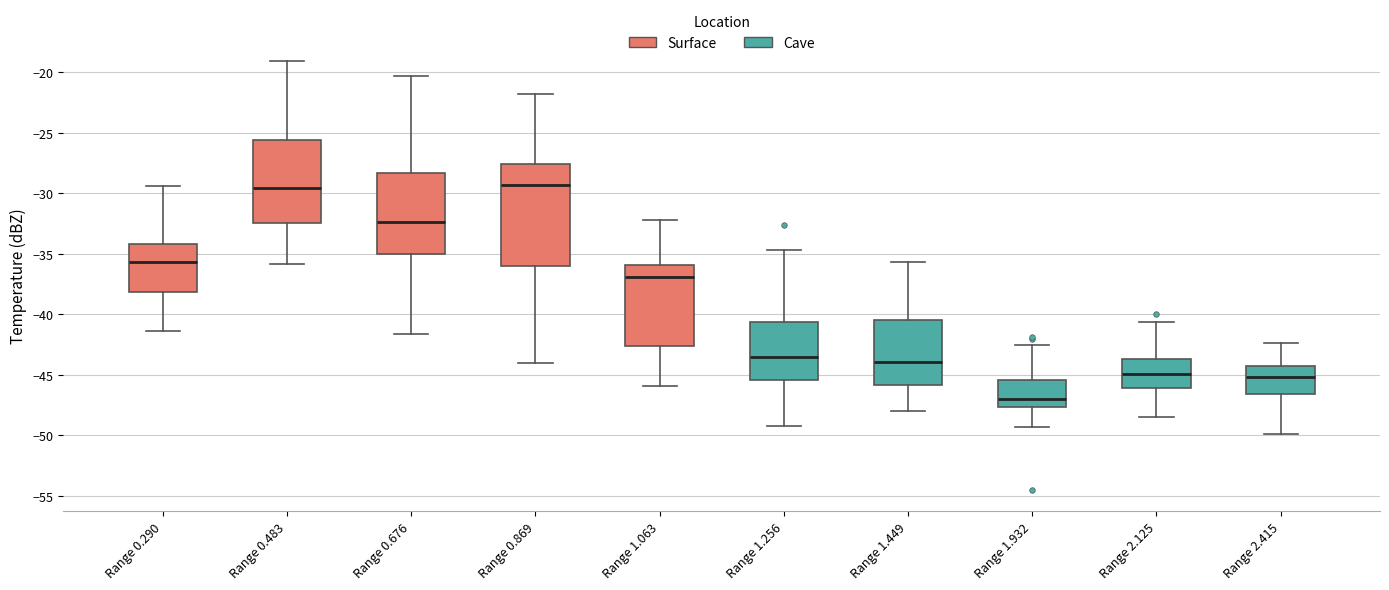

Reading left to right, transcribe this box plot: for each box, give where its median line is, the range the box spans, and where its two whiskers end, as read against the y-axis. The values are not printed on the chart, so give them approximately, as read against the axis.

Range 0.290: median -35.5, box -38.0 to -34.0, whiskers -41.5 to -29.5
Range 0.483: median -29.5, box -32.5 to -25.5, whiskers -36.0 to -19.0
Range 0.676: median -32.5, box -35.0 to -28.5, whiskers -41.5 to -20.5
Range 0.869: median -29.5, box -36.0 to -27.5, whiskers -44.0 to -22.0
Range 1.063: median -37.0, box -42.5 to -36.0, whiskers -46.0 to -32.0
Range 1.256: median -43.5, box -45.5 to -40.5, whiskers -49.0 to -34.5
Range 1.449: median -44.0, box -46.0 to -40.5, whiskers -48.0 to -35.5
Range 1.932: median -47.0, box -47.5 to -45.5, whiskers -49.5 to -42.5
Range 2.125: median -45.0, box -46.0 to -43.5, whiskers -48.5 to -40.5
Range 2.415: median -45.0, box -46.5 to -44.0, whiskers -50.0 to -42.5